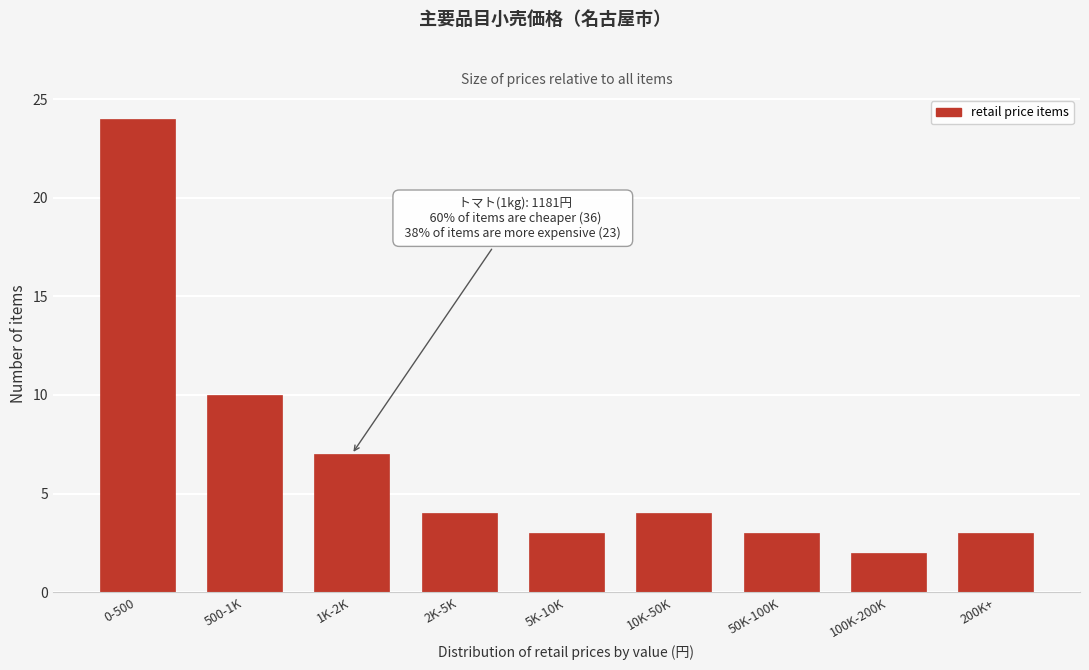

Reading right to left, list all the values displayed in this chart.

3	2	3	4	3	4	7	10	24